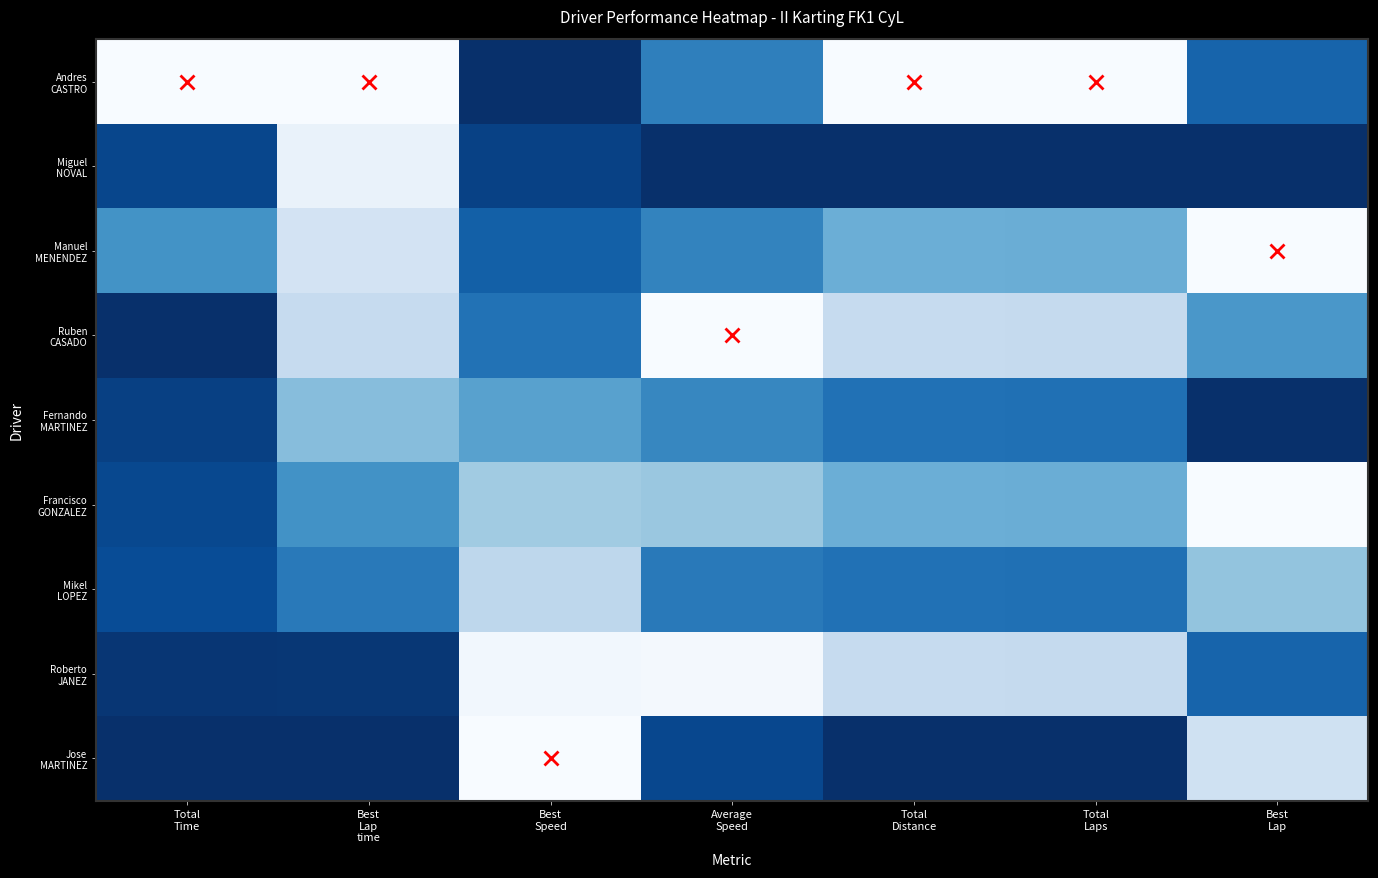

At which category is the sum across all series the highest?

Total
Time